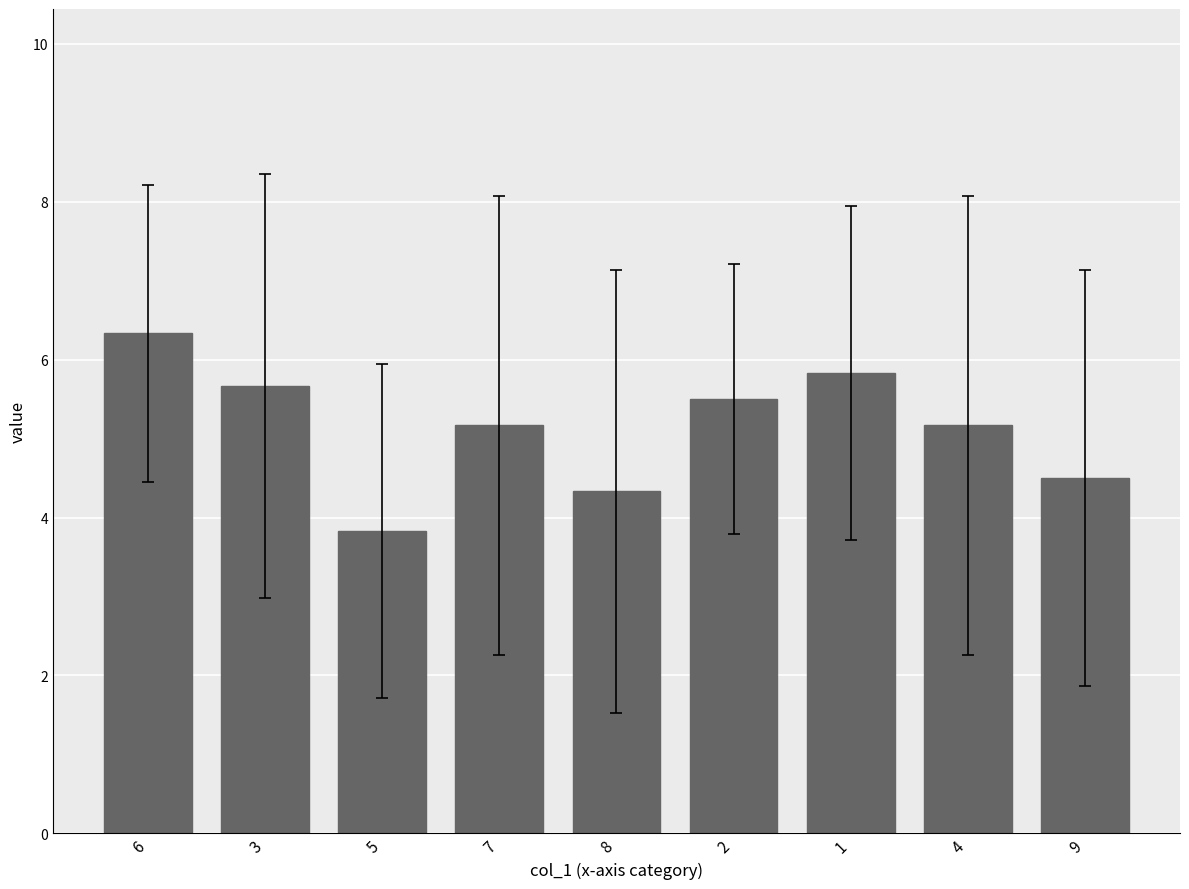

What is the change in value from 4 to 9?

-0.7